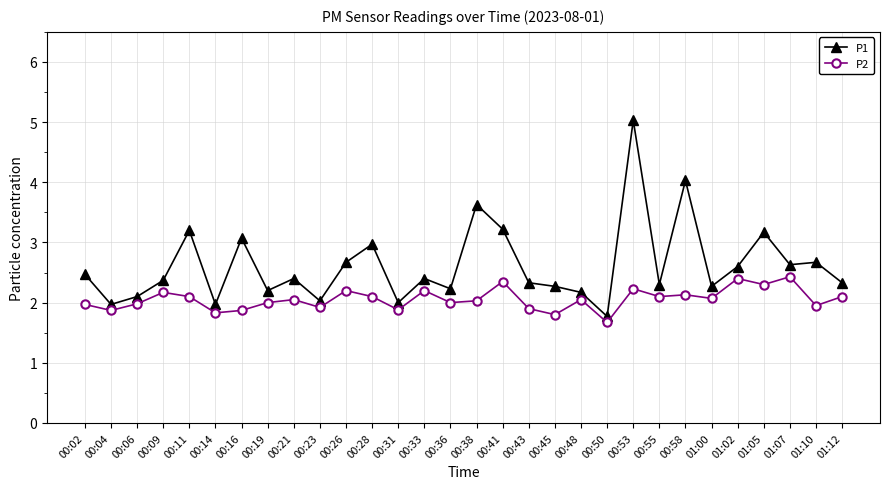

What is the difference between the second highest and second lowest values in the P1 series?

2.1